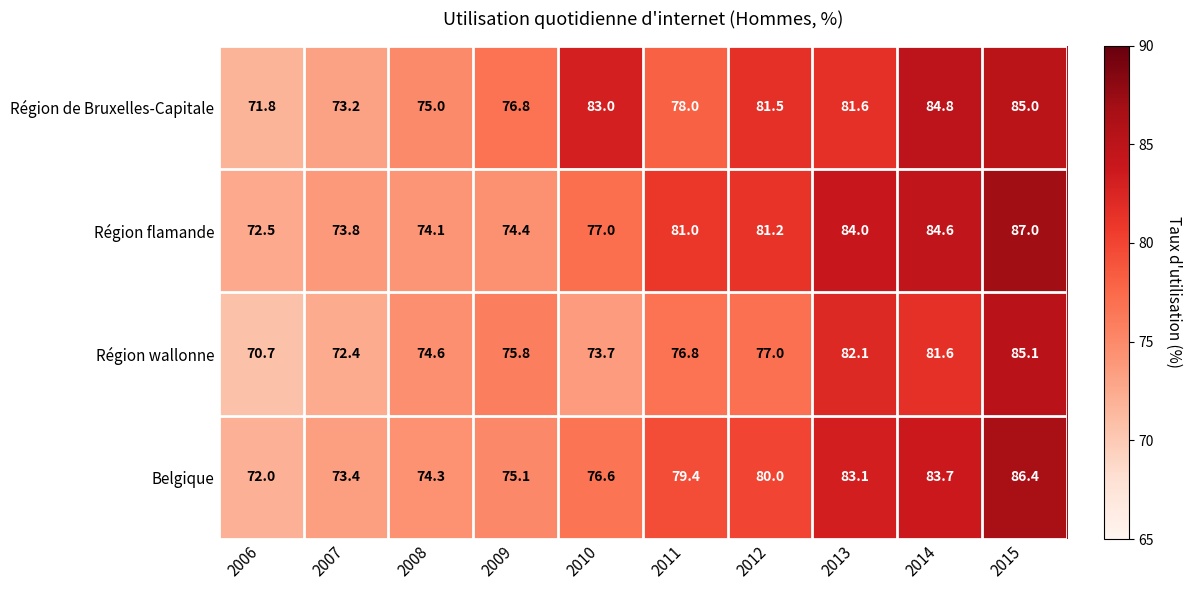

How many distinct data groups are displayed?

4